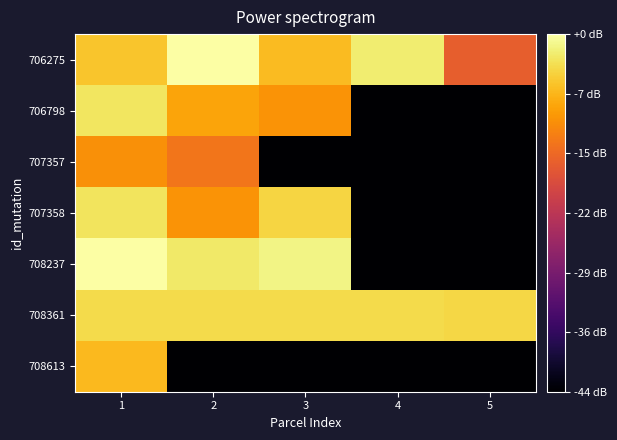

At 2, list the series in order from largest to smallest.

706275, 708237, 708361, 706798, 707358, 707357, 708613